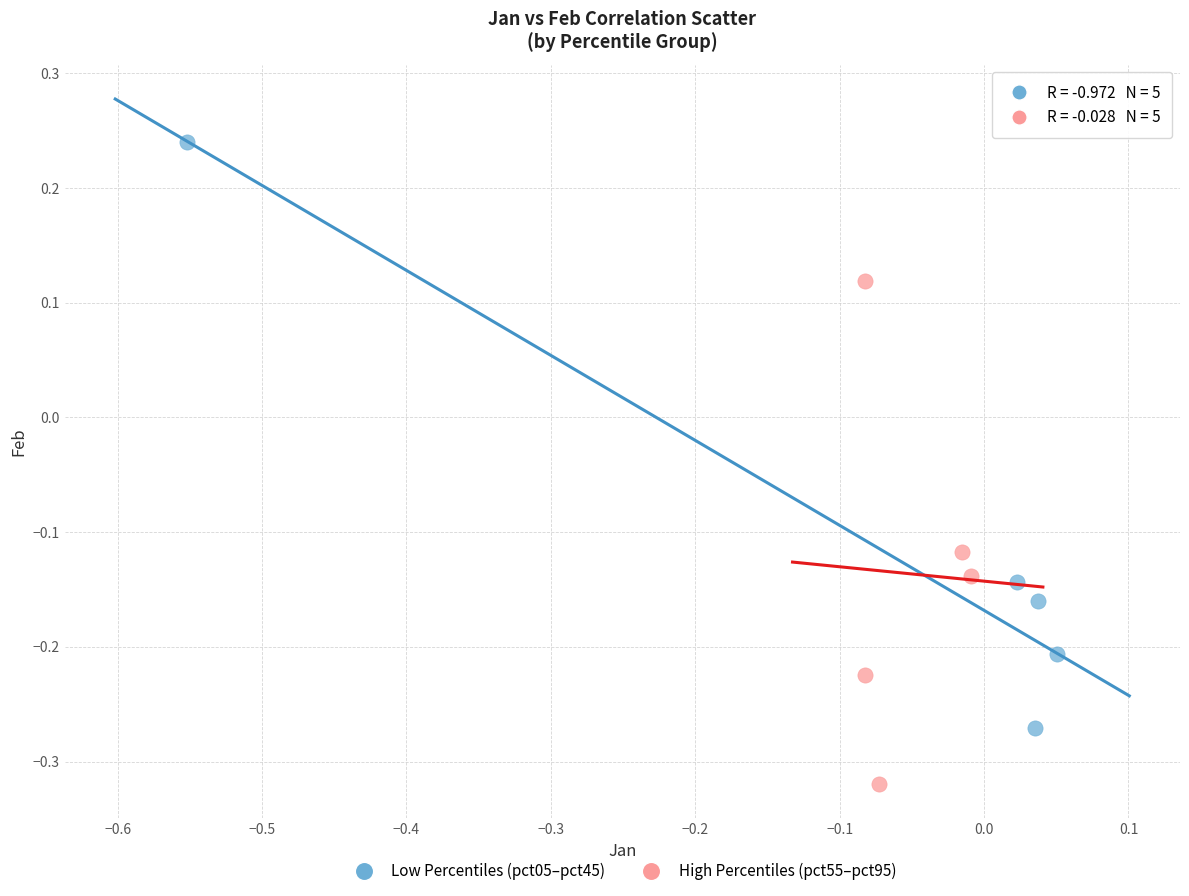

Which series contains the lowest Y value?

High Percentiles (pct55–pct95)